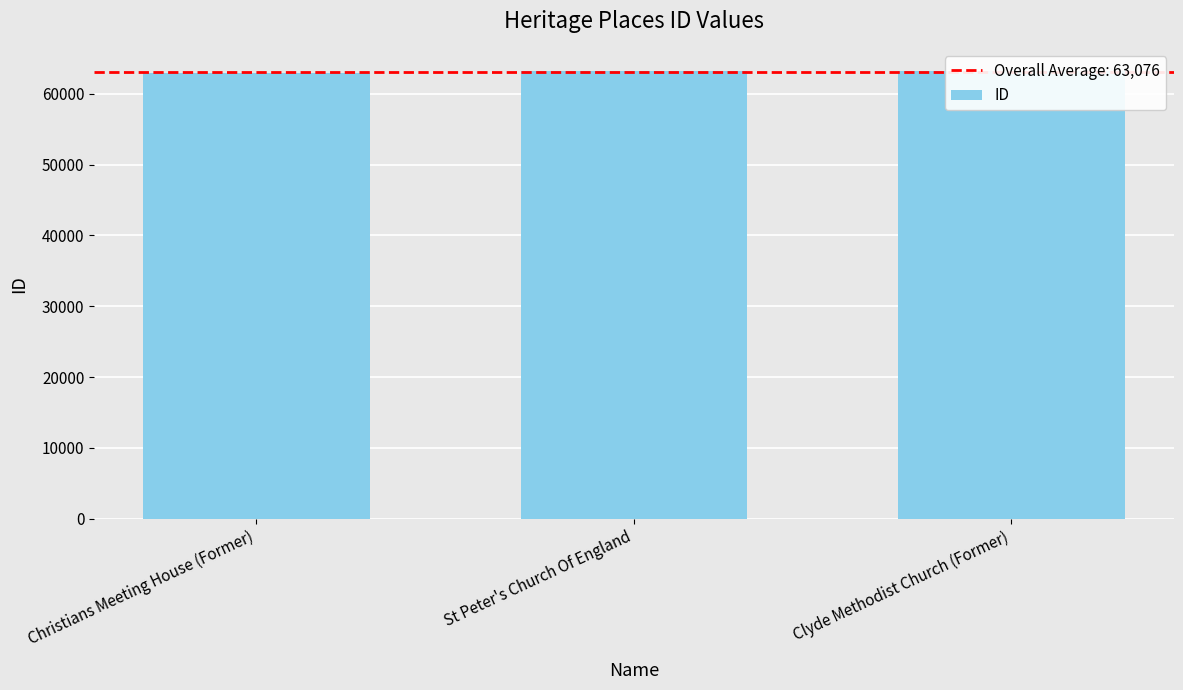

What value does the data have at St Peter's Church Of England?

63139